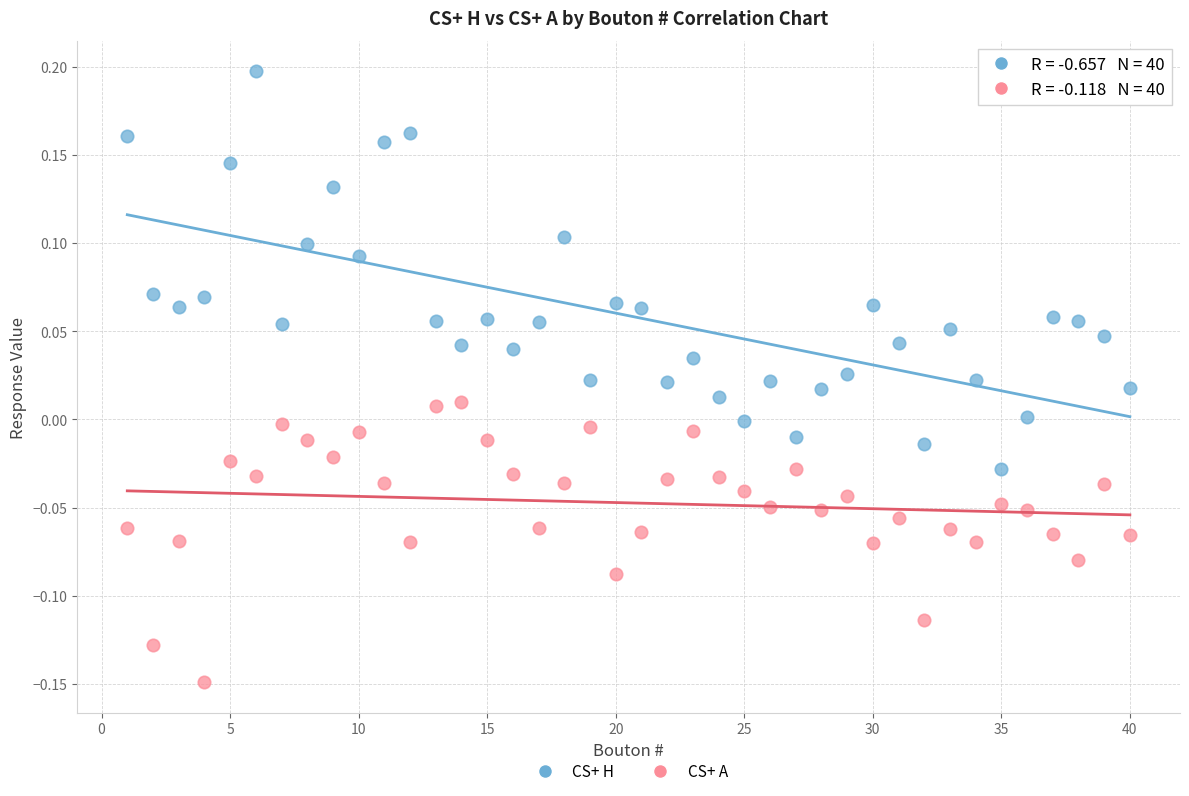

Which series contains the highest Y value?

CS+ H